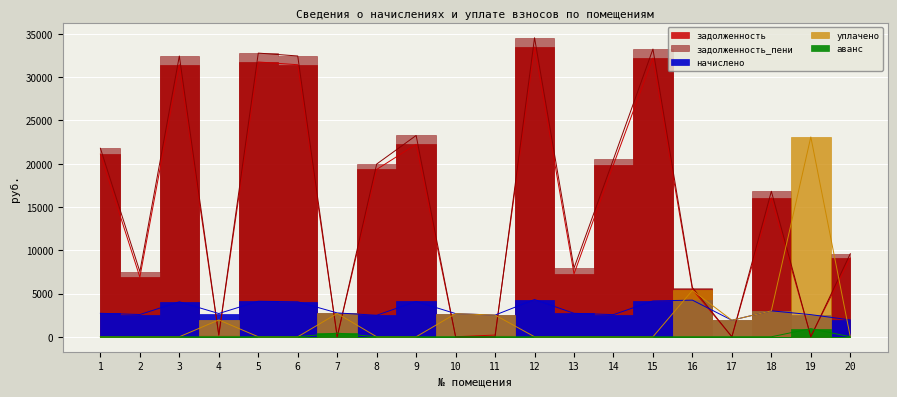

How many distinct data groups are displayed?

5